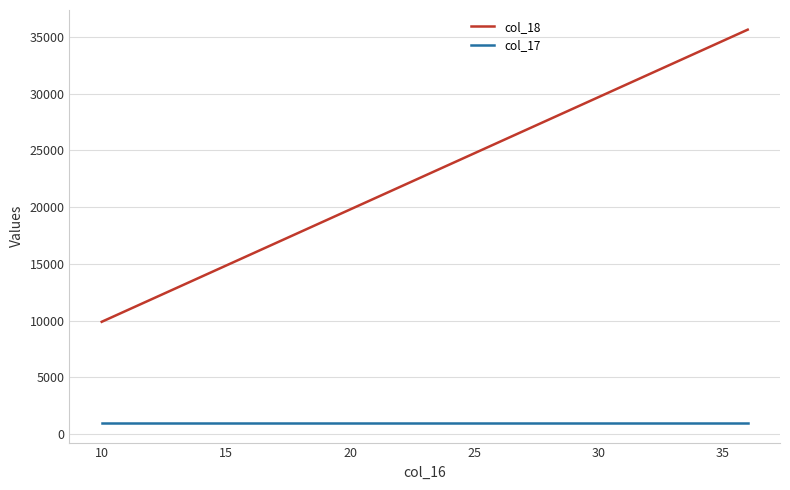

Which series has the largest total across all categories?

col_18